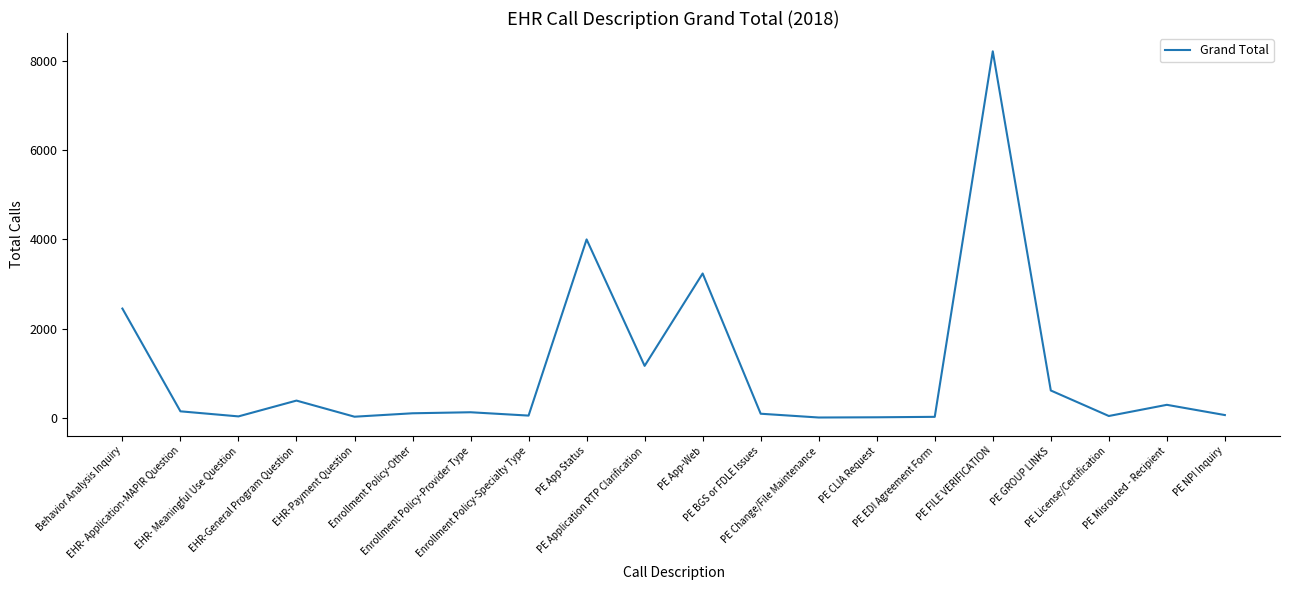

What is the greatest value displayed?

8226